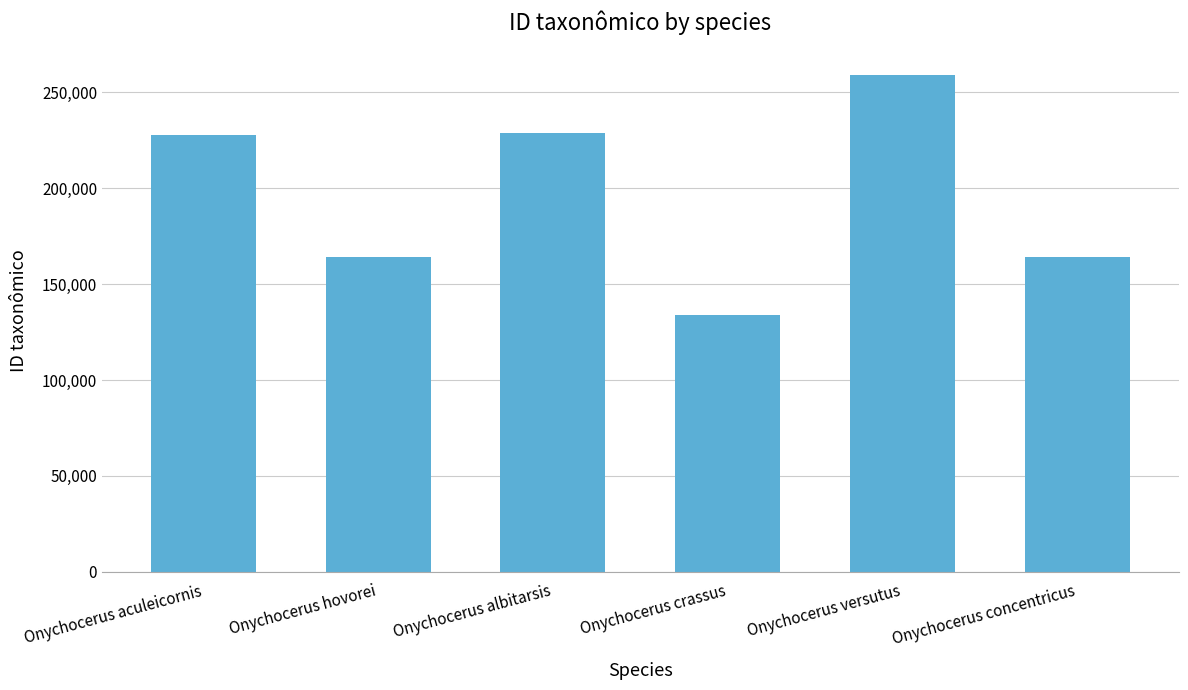

What is the minimum value shown in the chart?

134129